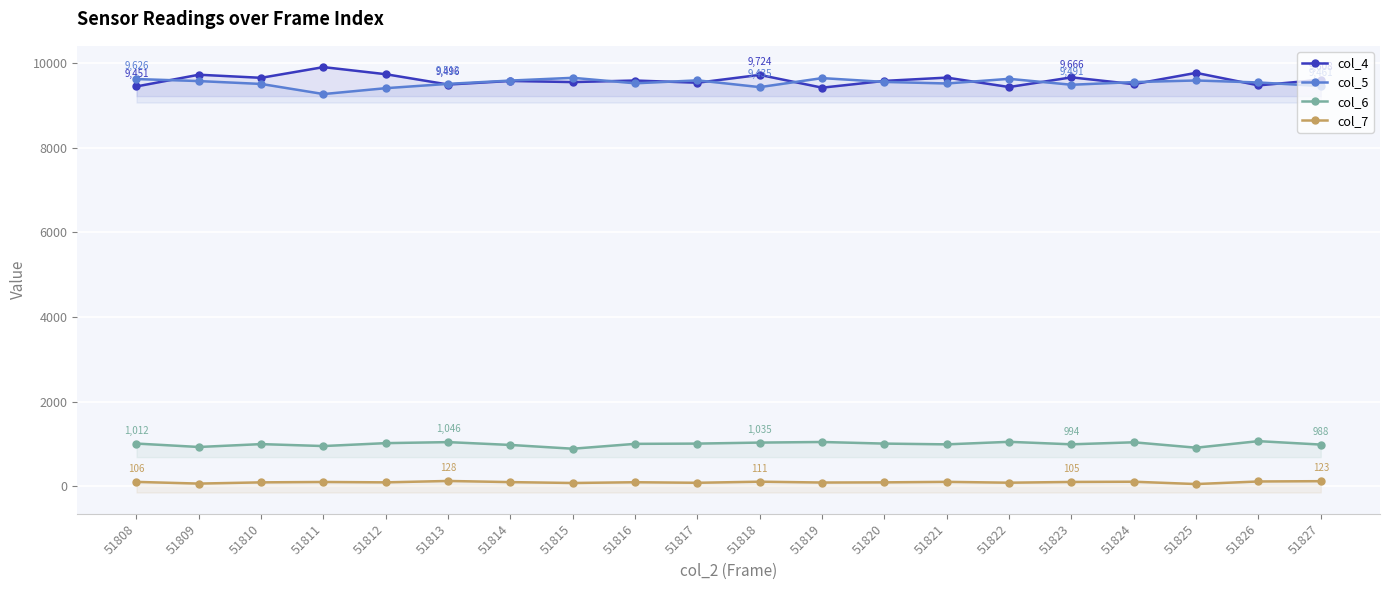

Reading left to right, extract all data points from this chart.

col_4: 9451	9728	9655	9908	9740	9496	9581	9554	9591	9539	9724	9422	9582	9660	9437	9666	9505	9772	9476	9608
col_5: 9626	9578	9510	9271	9410	9512	9590	9655	9525	9595	9435	9648	9558	9521	9631	9491	9554	9592	9545	9461
col_6: 1012	931	999	953	1022	1046	979	890	1005	1011	1035	1049	1011	993	1053	994	1042	914	1069	988
col_7: 106	66	95	104	95	128	101	80	98	85	111	91	95	107	87	105	110	55	116	123